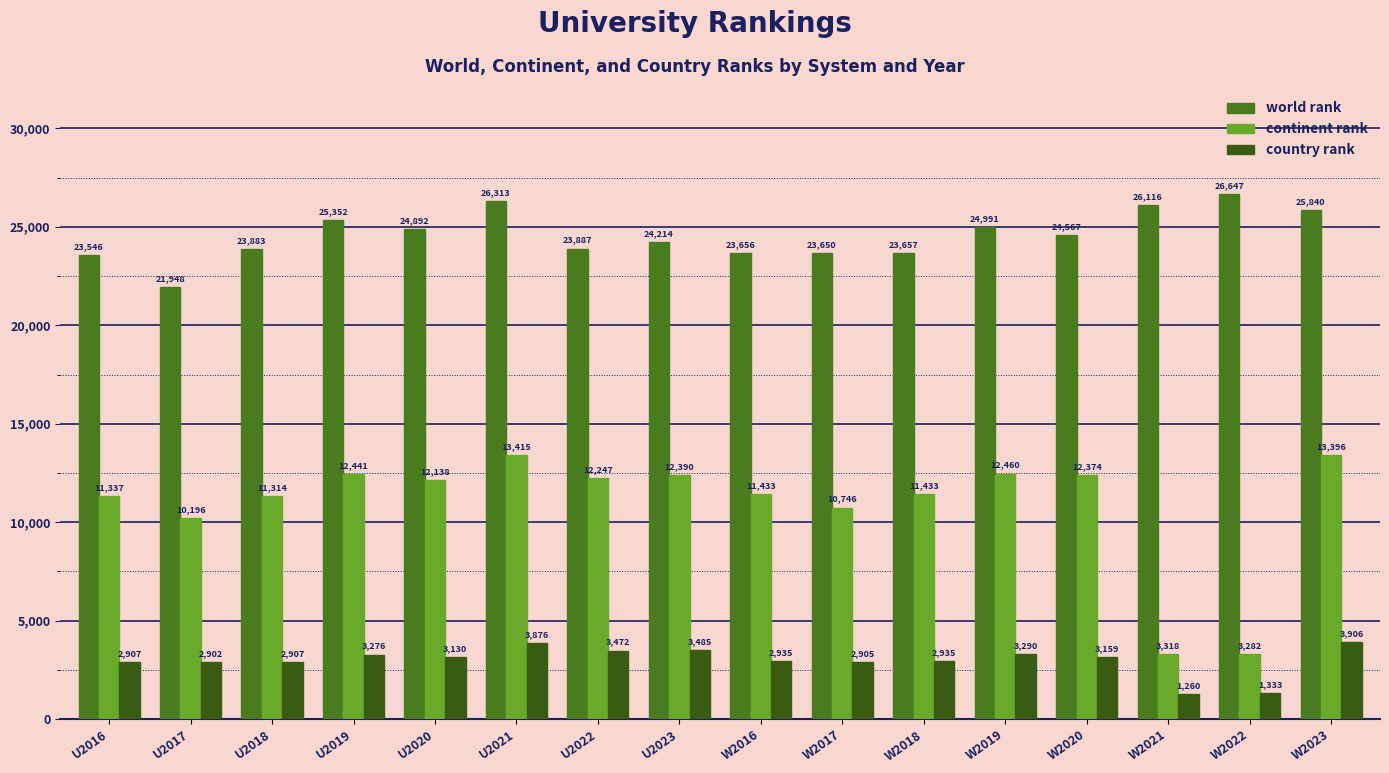

List the labels in order of country rank value, largest first.

W2023, U2021, U2023, U2022, W2019, U2019, W2020, U2020, W2016, W2018, U2016, U2018, W2017, U2017, W2022, W2021